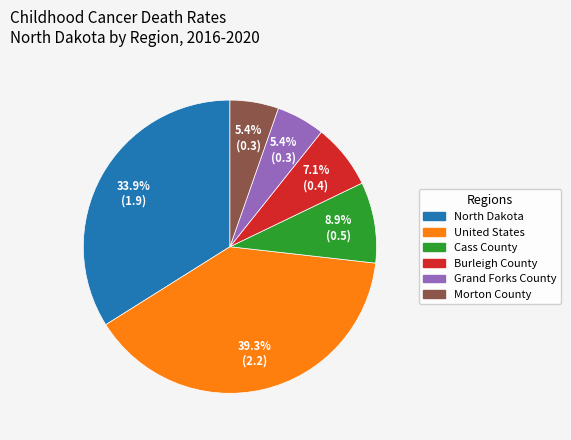

What percentage is the Cass County slice, to the nearest percent?

9%